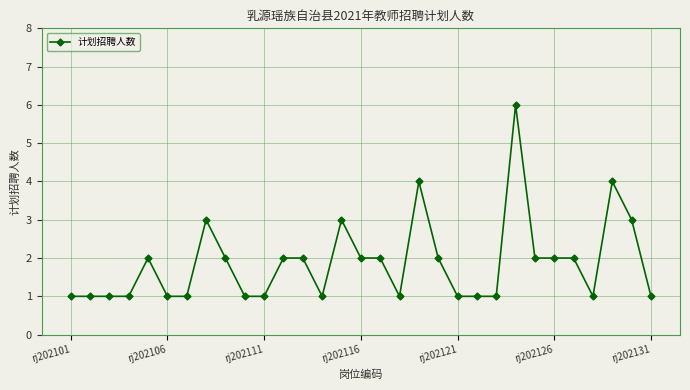

What is the maximum value shown in the chart?

6